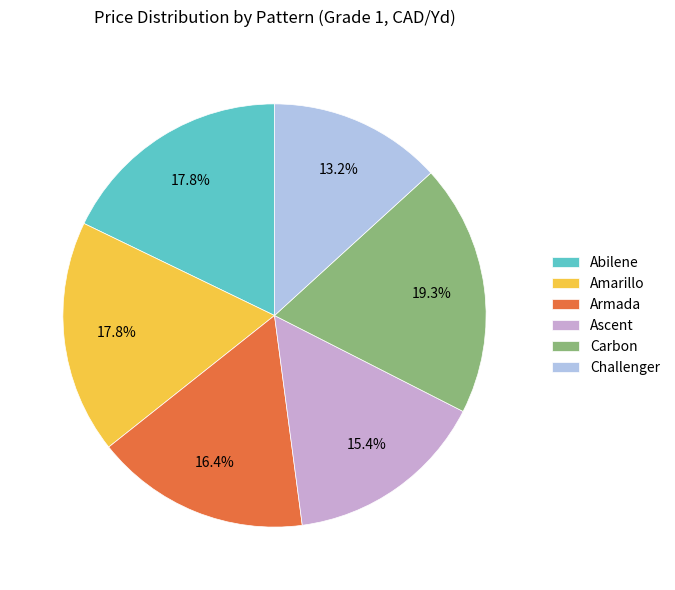

To the nearest percent, what is the combined percentage of Ascent and Abilene?

33%